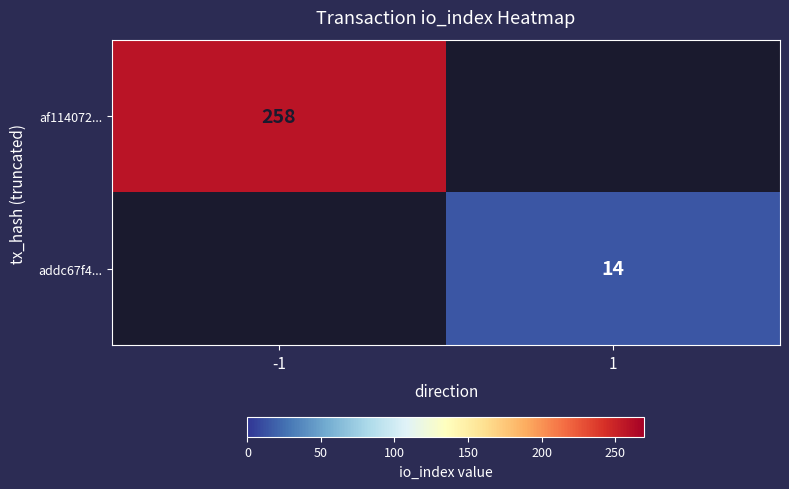

Which category has the lowest value across all series?

1